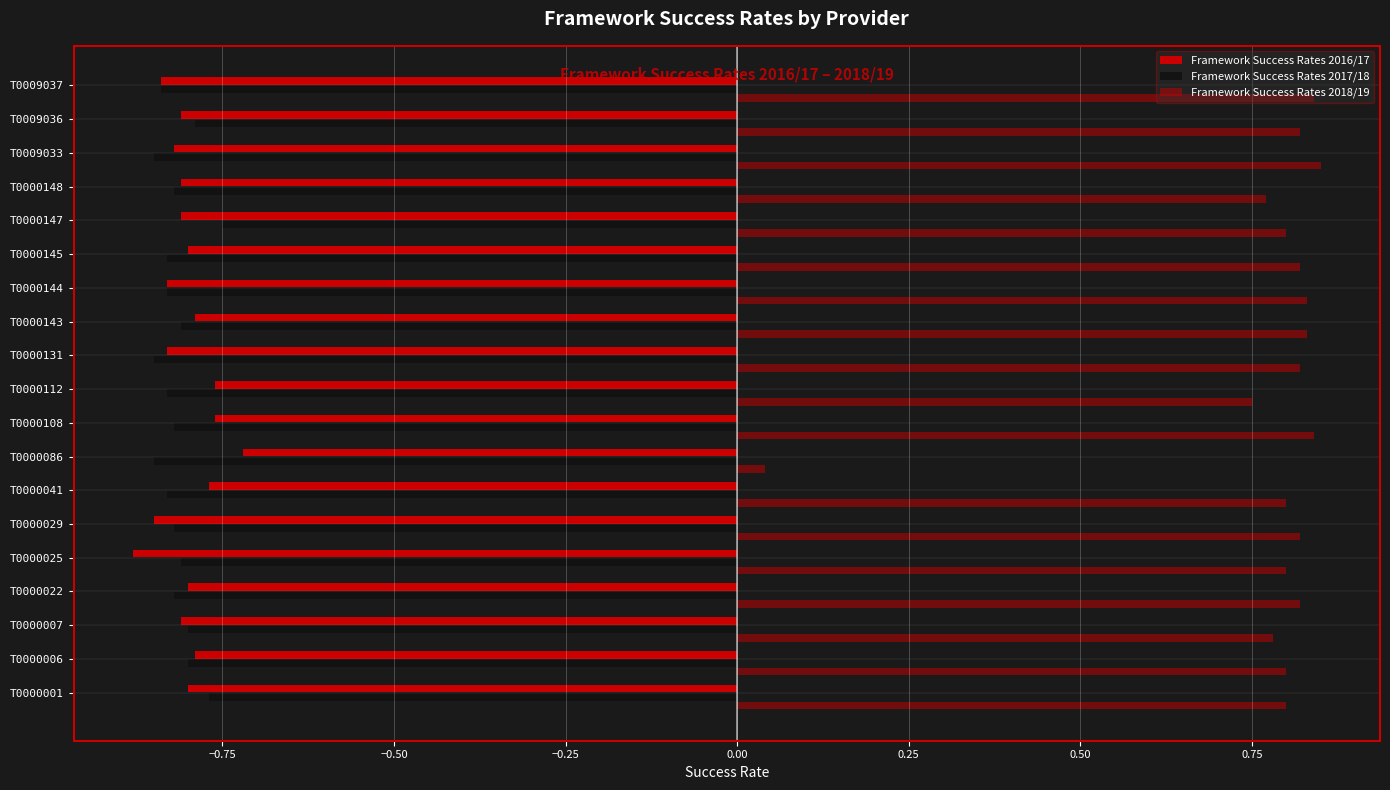

How many distinct data groups are displayed?

3